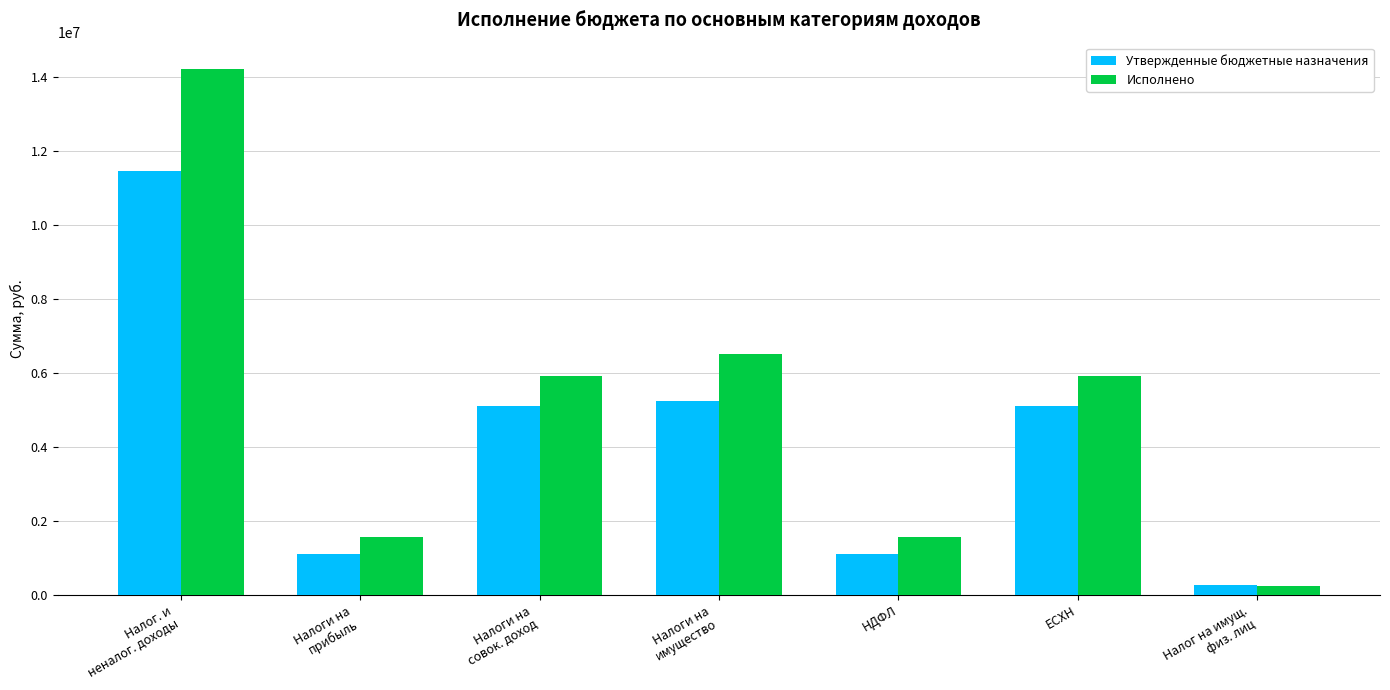

What is the difference between the highest and lowest values at Налоги на
прибыль?

447348.1